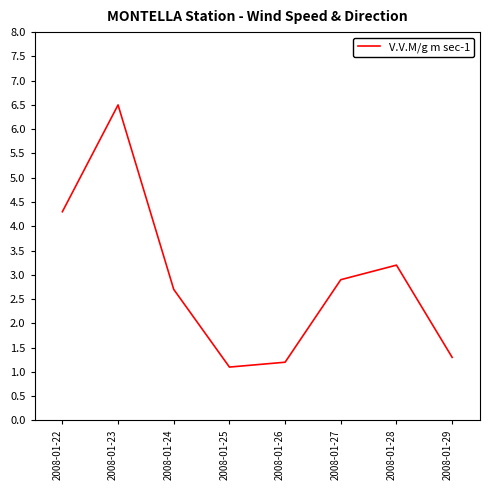

What is the minimum value shown in the chart?

1.1